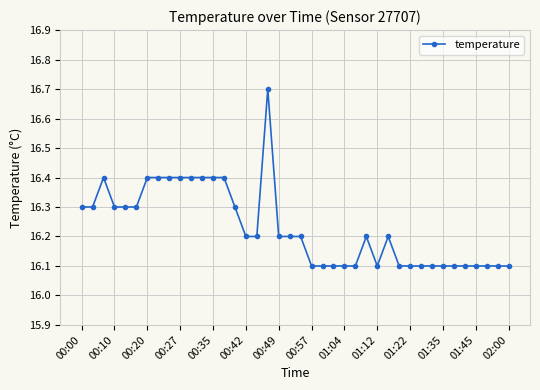

True or false: there are more than 2 points higher than both neighbors.

True